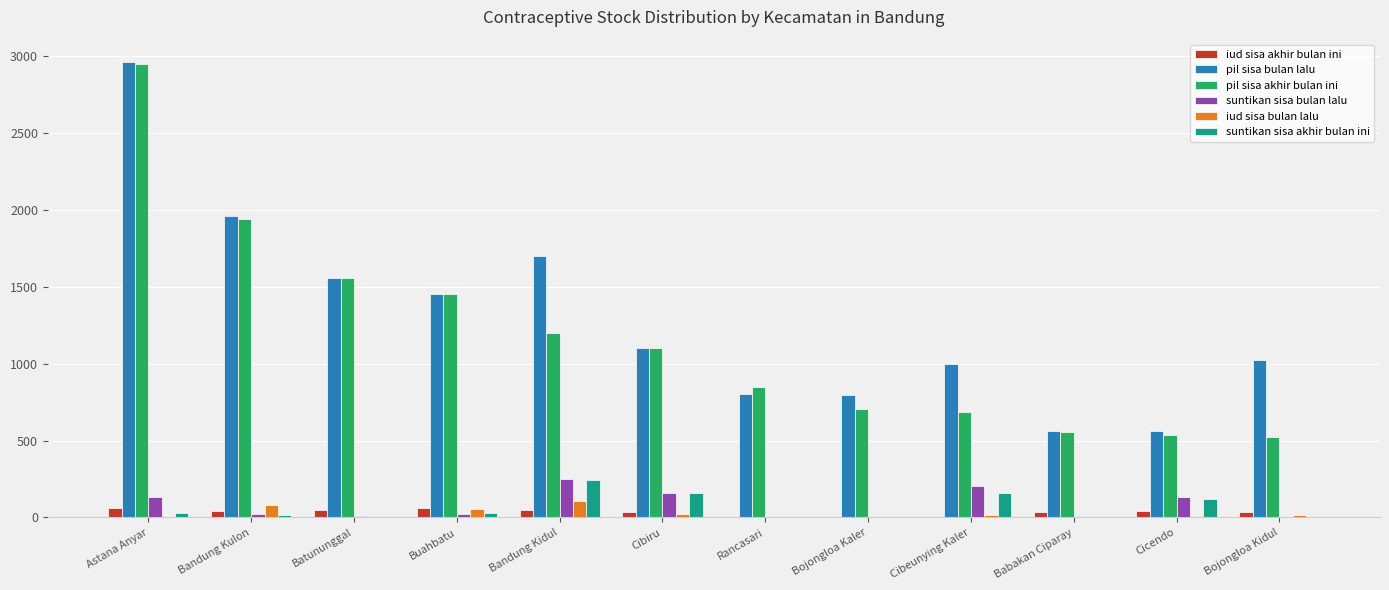

Does the chart contain stacked bars?

No